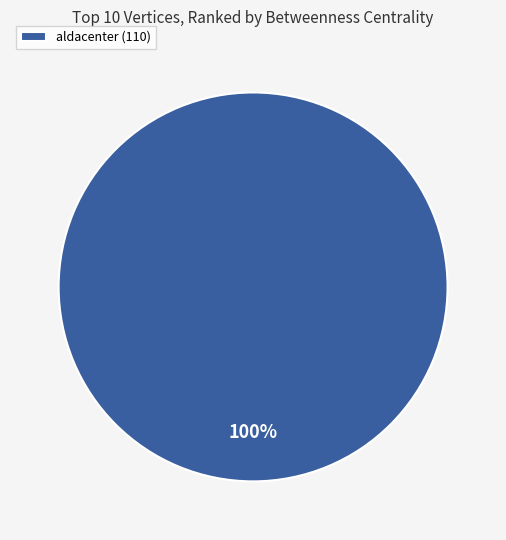

To the nearest percent, what portion does aldacenter (110) represent?

100%